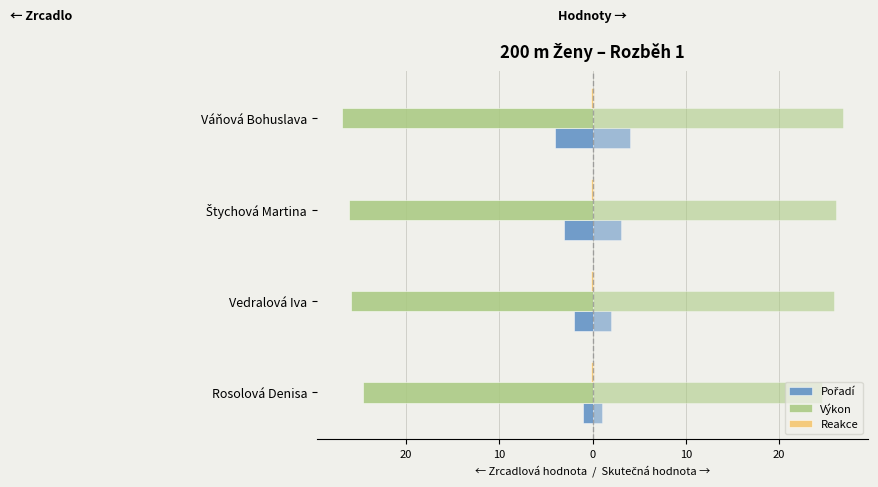

Count the number of categories in the chart.

4